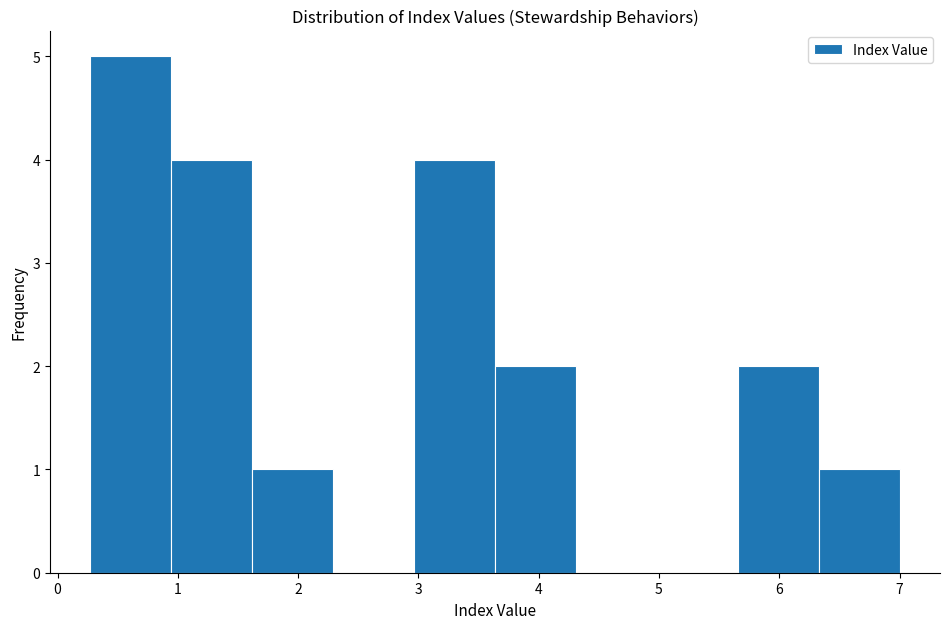

How tall is the bar that spans 6.3 to 7.0 on the x-axis? Neither the bar edges nor the heights are printed on the chart, so give them approximately, as read against the axes.

1